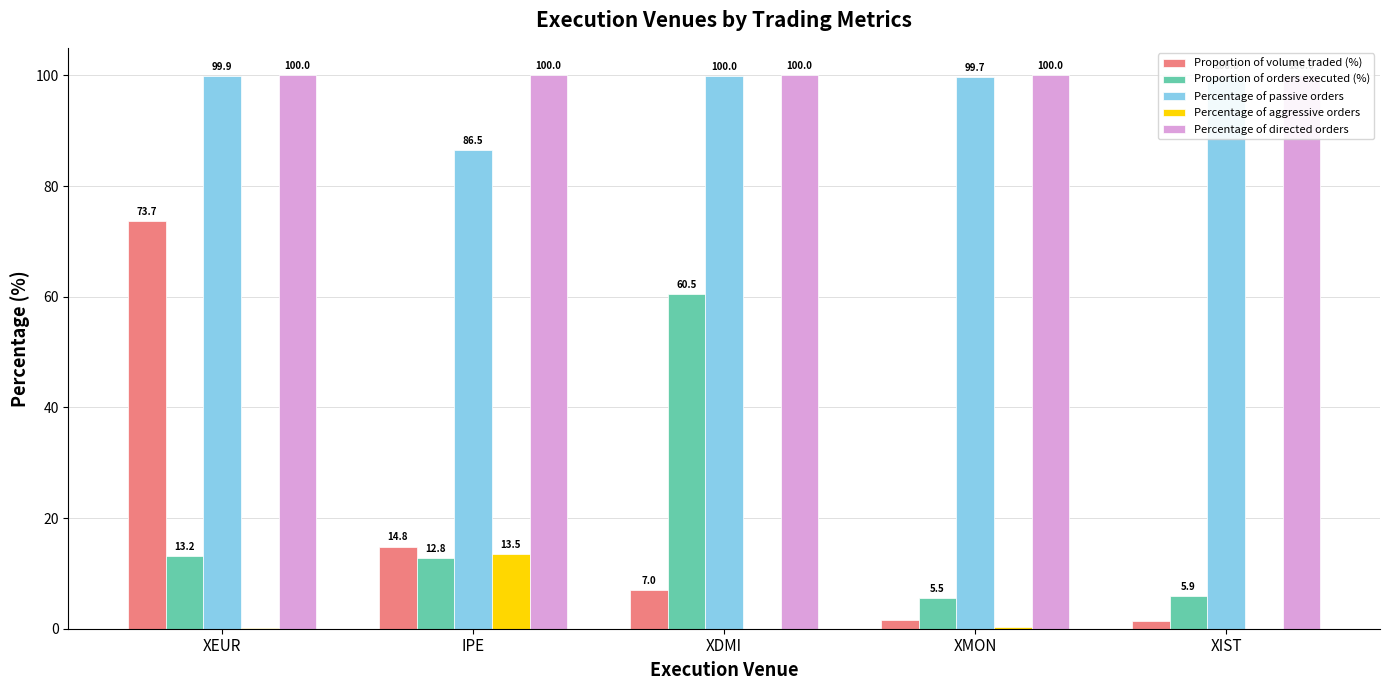

At XIST, list the series in order from largest to smallest.

Percentage of directed orders, Percentage of passive orders, Proportion of orders executed (%), Proportion of volume traded (%), Percentage of aggressive orders